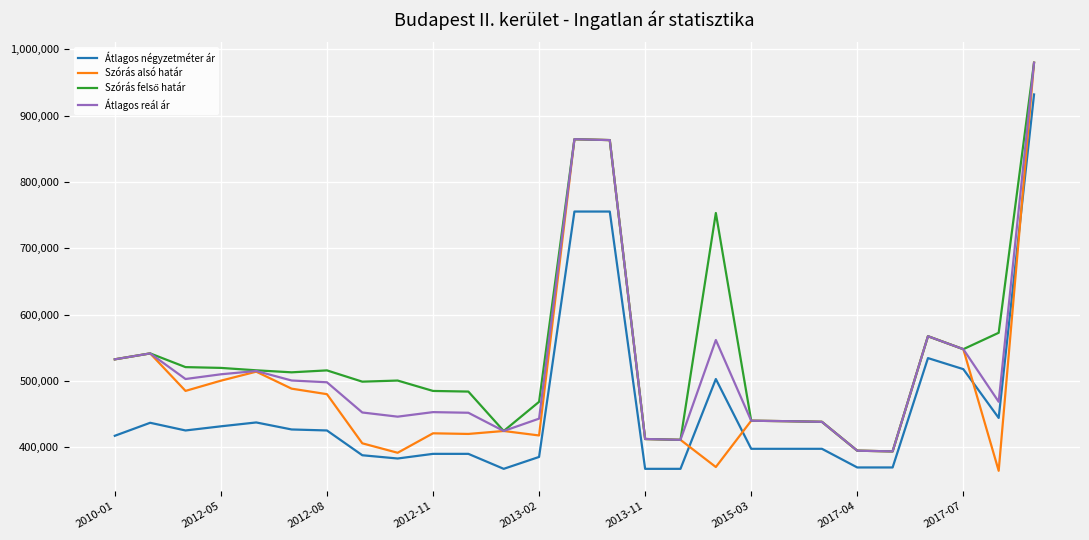

What is the greatest value displayed?

979541